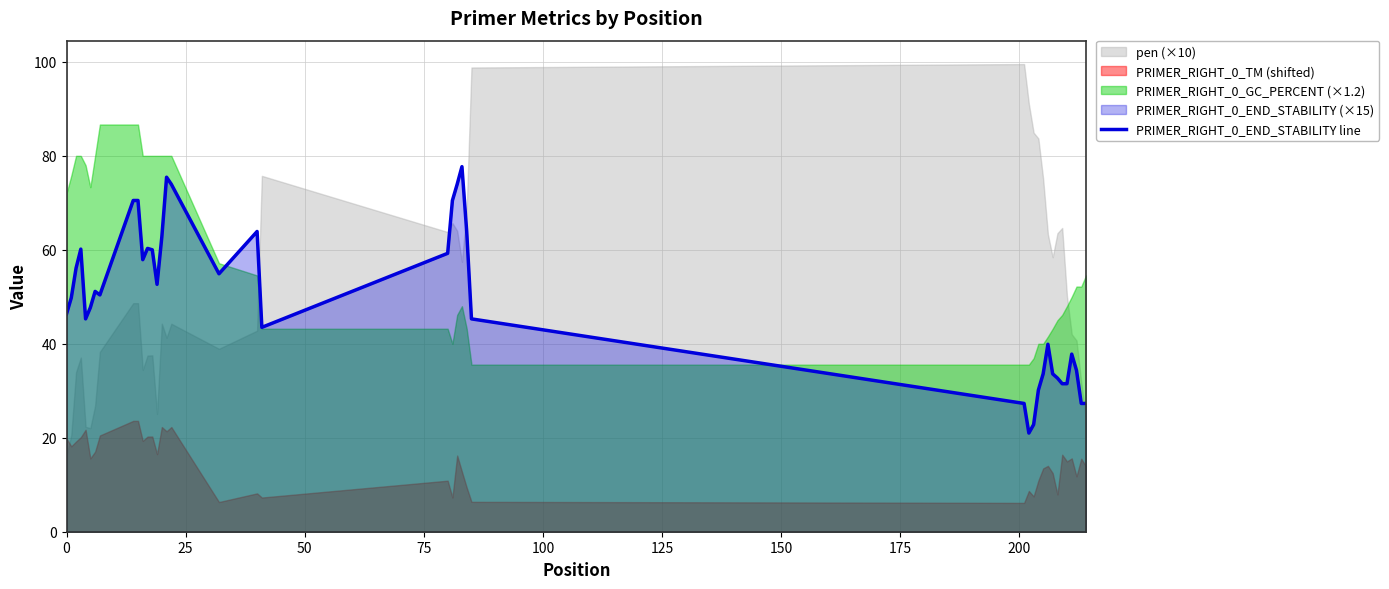

What is the value of the 8th point from the left?

50.4